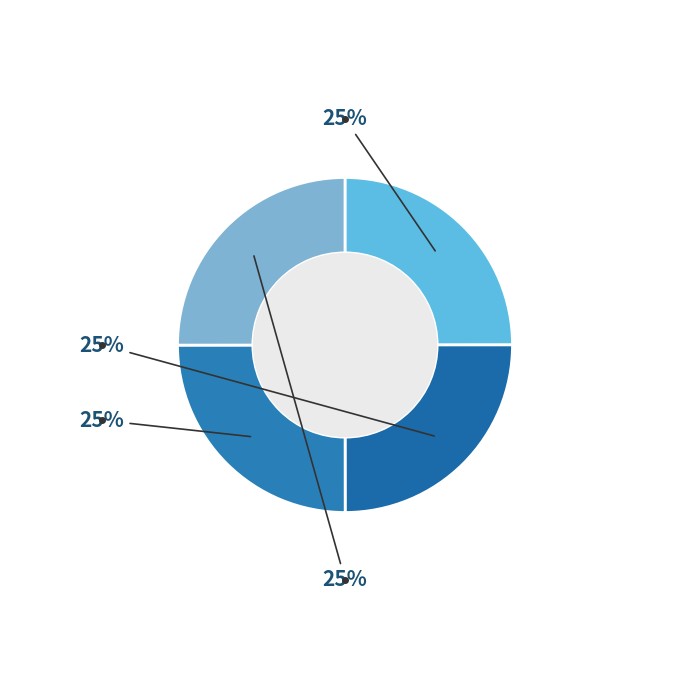

To the nearest percent, what is the average slice percentage?

25%